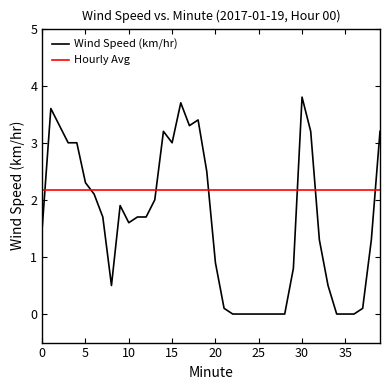

True or false: Hourly Avg and Wind Speed (km/hr) intersect in this chart.

True